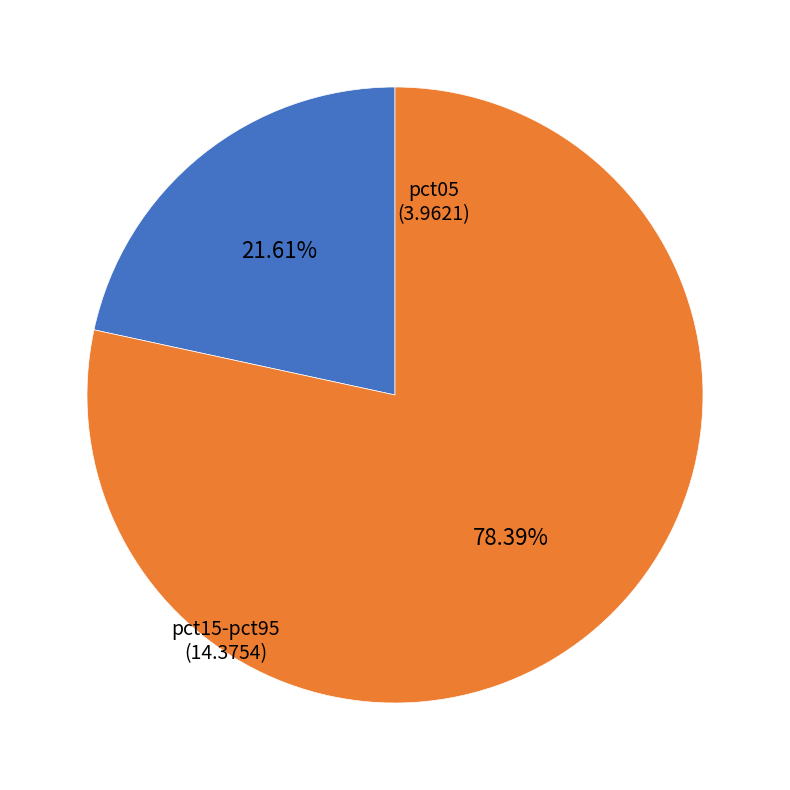

How many segments does this pie chart have?

2